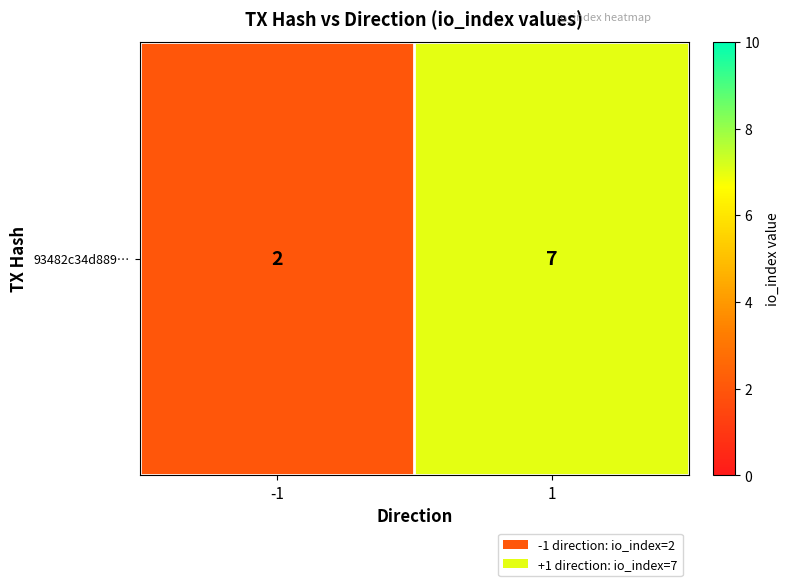

Between 1 and -1, which is larger?

1